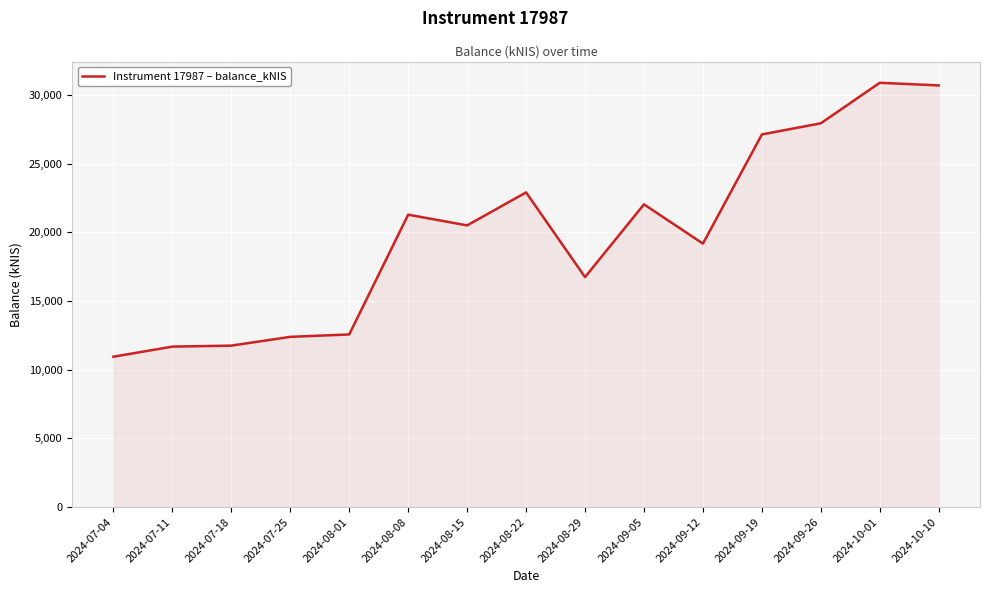

What is the average value?

19911.6